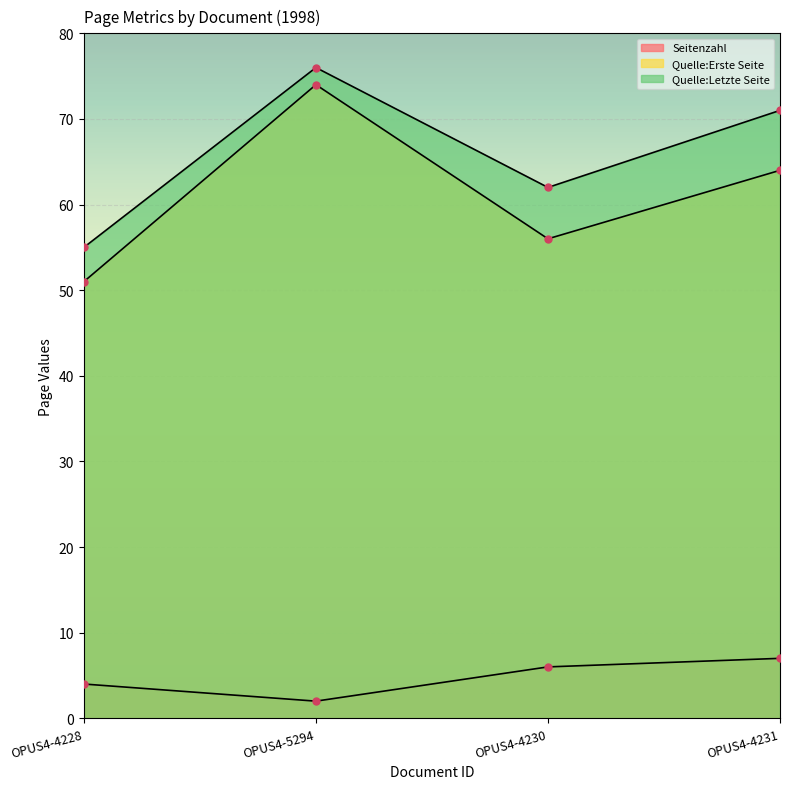

The Seitenzahl series shows 4 at OPUS4-4228. True or false?

True